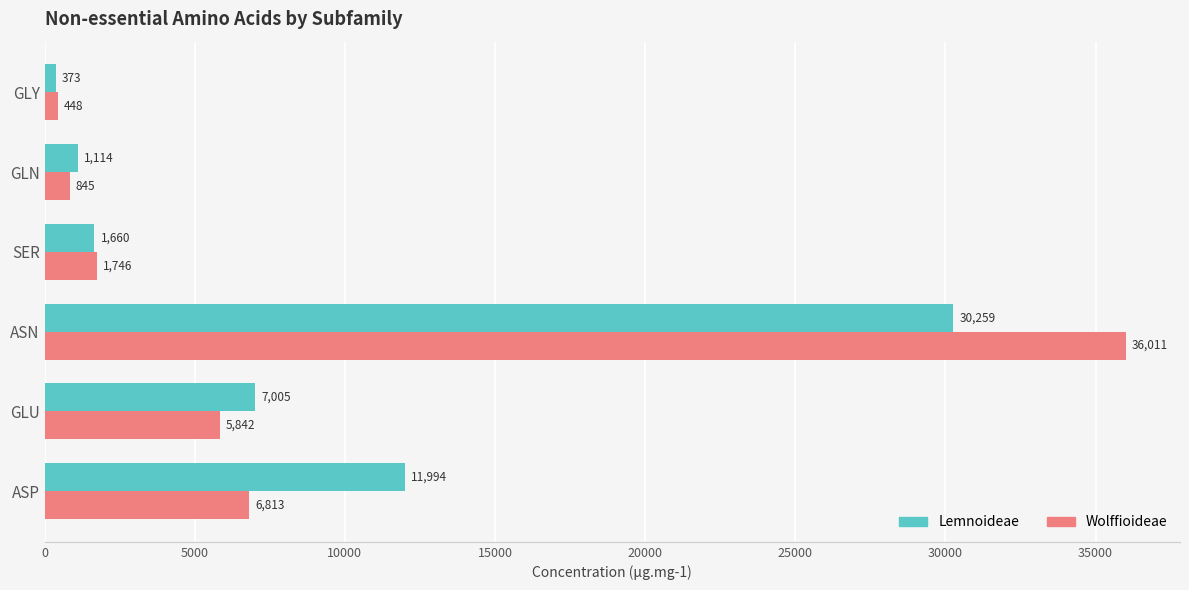

Where is Lemnoideae nearest to the value 15316?

ASP